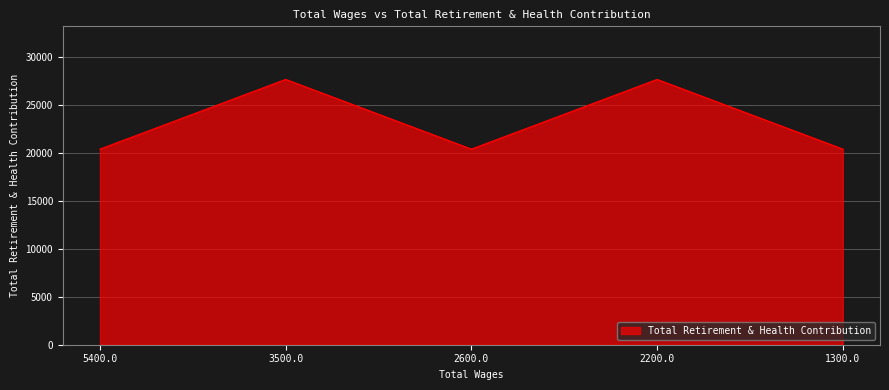

What is the greatest value displayed?

27683